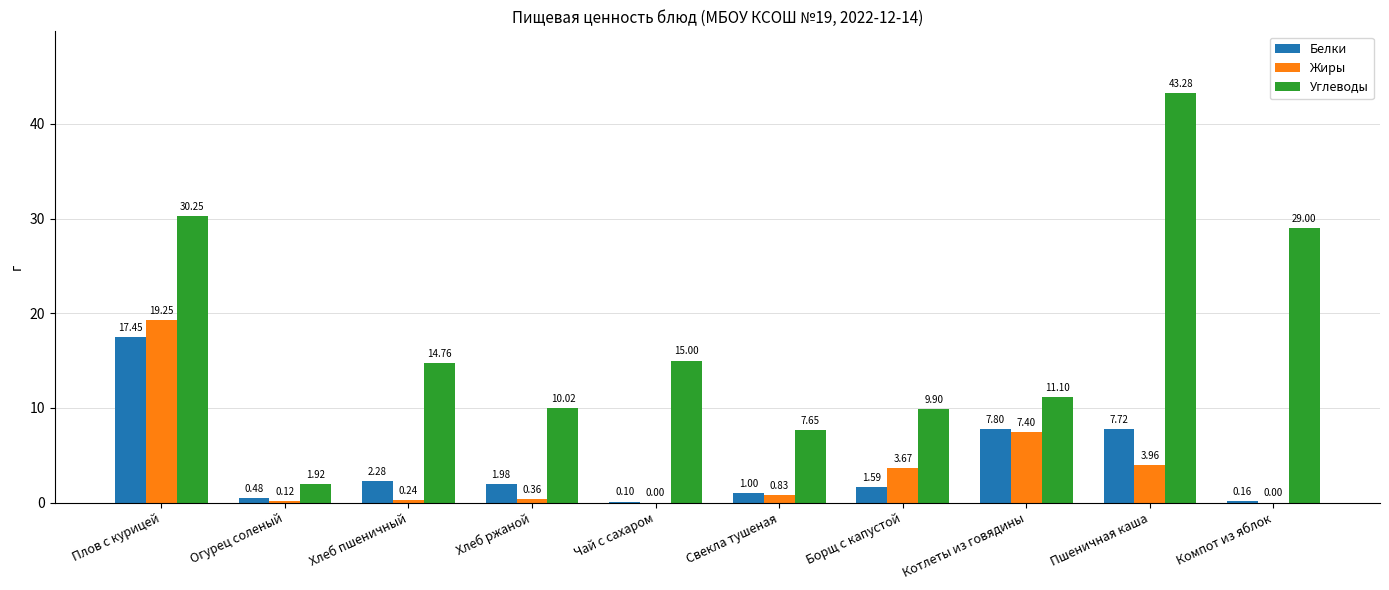

At which category is the sum across all series the highest?

Плов с курицей